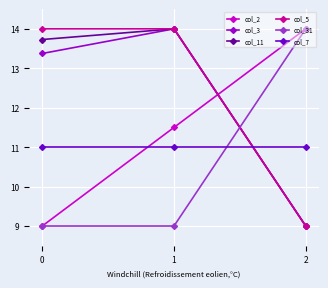

How many distinct data groups are displayed?

6